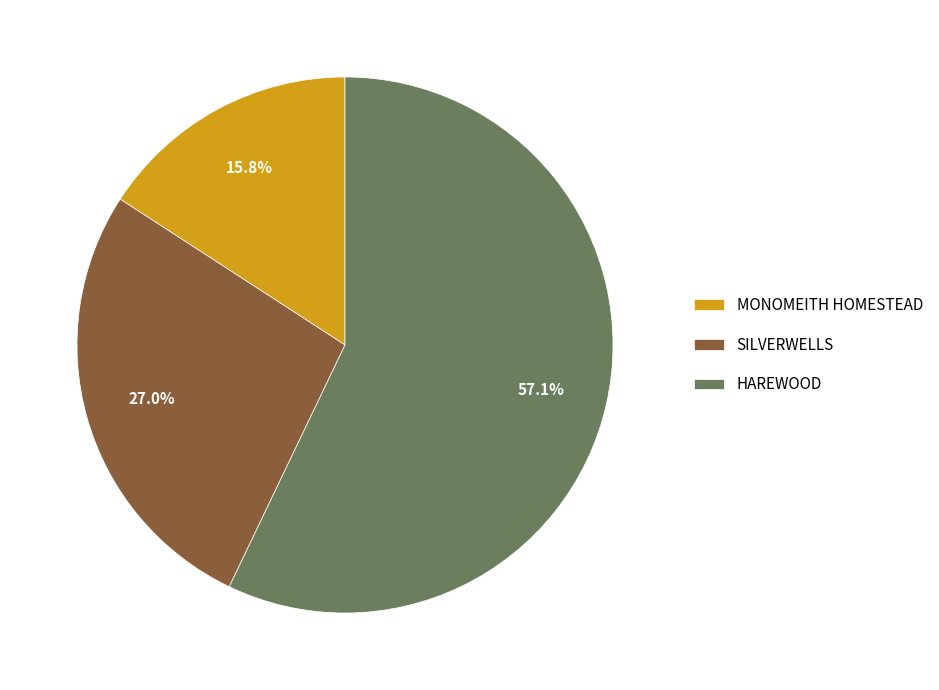

Is there any slice that represents more than half of the pie?

Yes